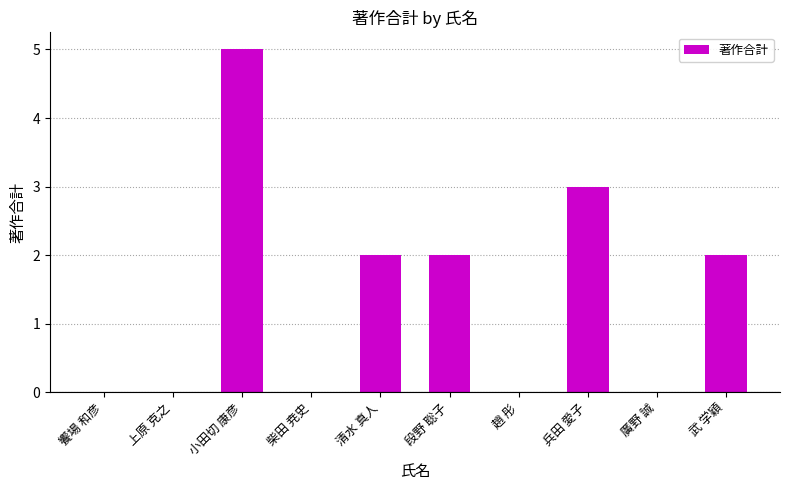

What is the sum of all values?

14